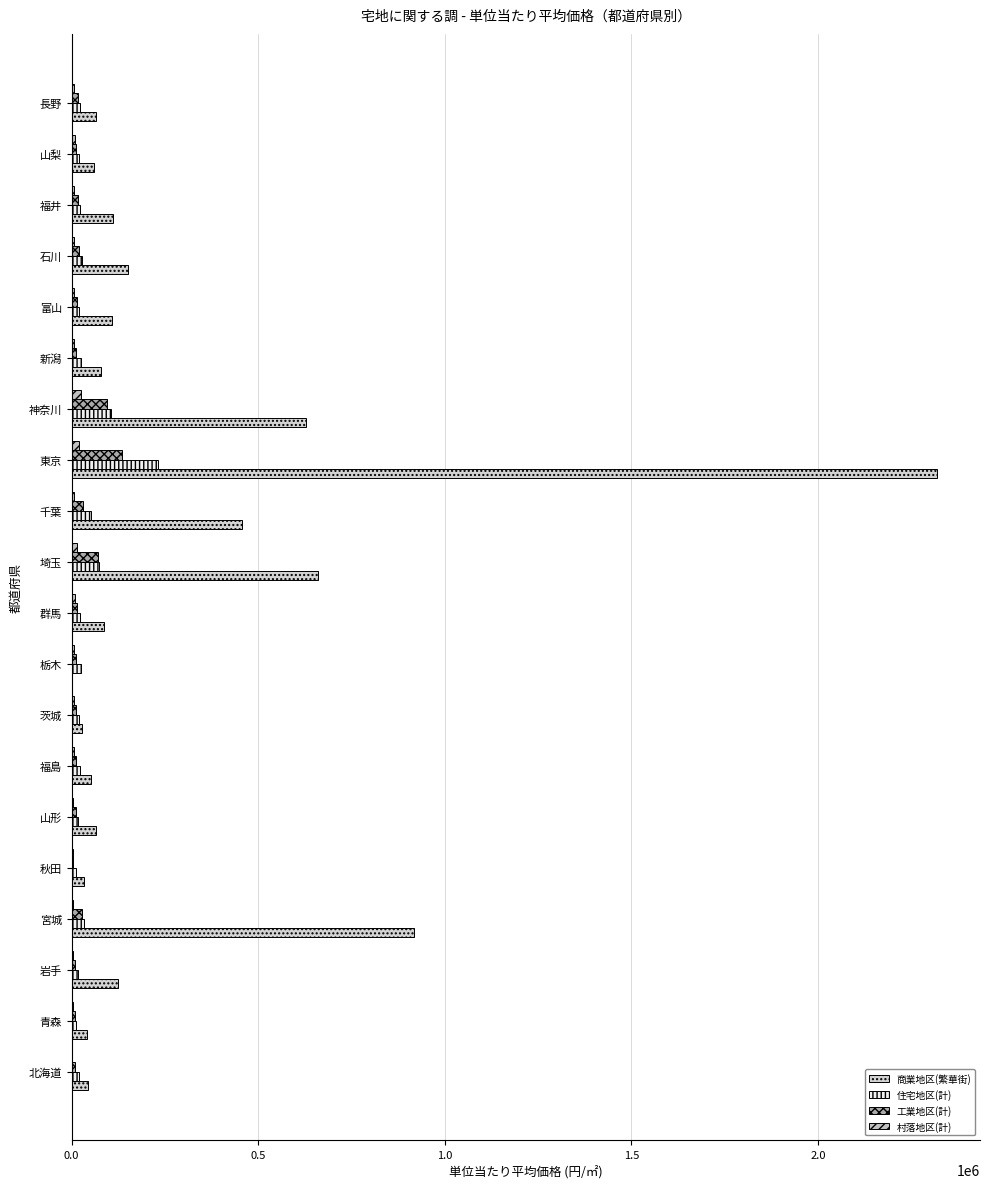

How many data points does each series have?

20